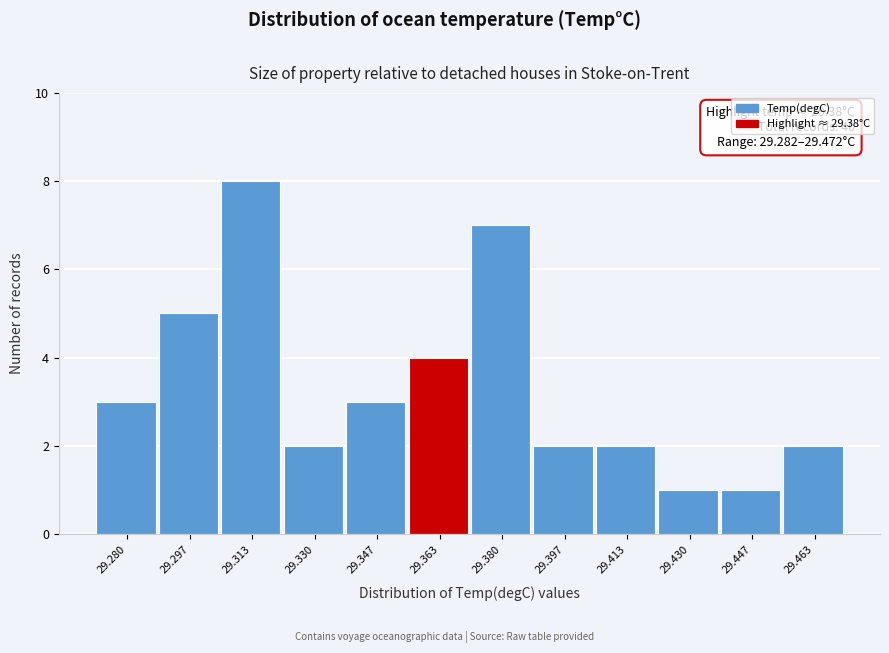

Reading left to right, what are all the values shown in this chart?

3	5	8	2	3	4	7	2	2	1	1	2